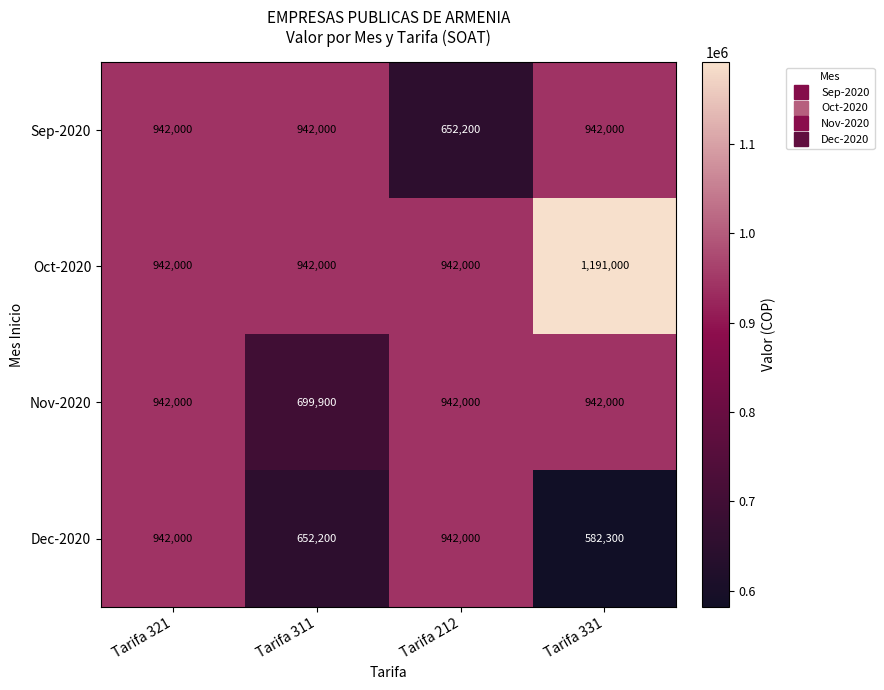

What is the approximate value of Nov-2020 at Tarifa 331?

942000